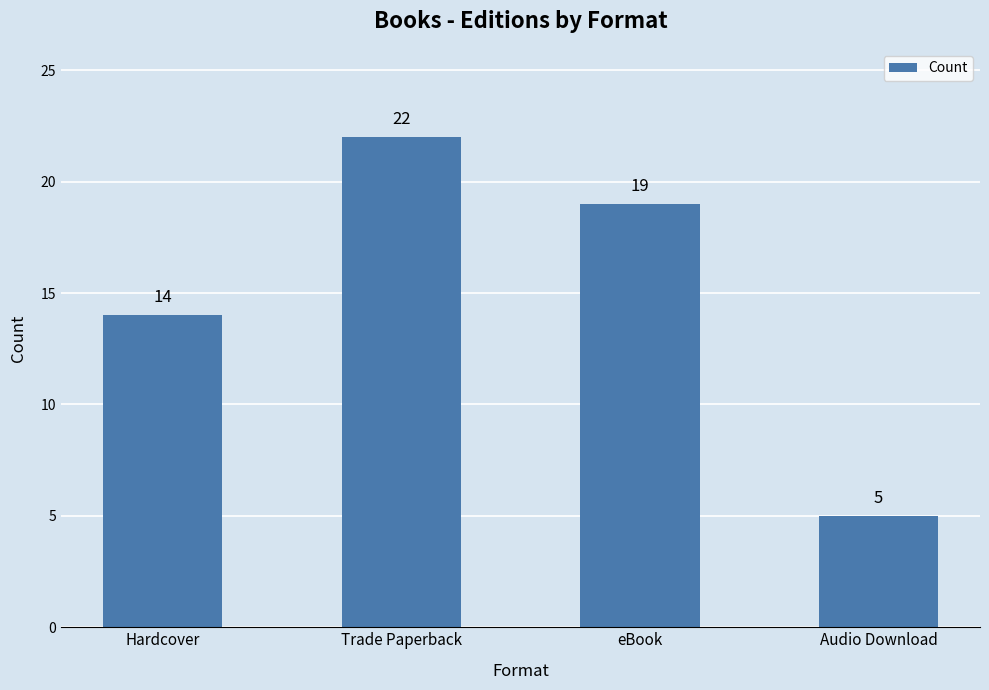

The chart shows a value of 5 at Audio Download. True or false?

True